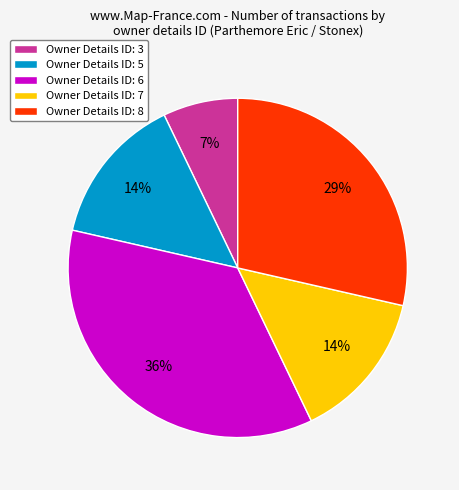

Which has a higher value, Owner Details ID: 8 or Owner Details ID: 3?

Owner Details ID: 8